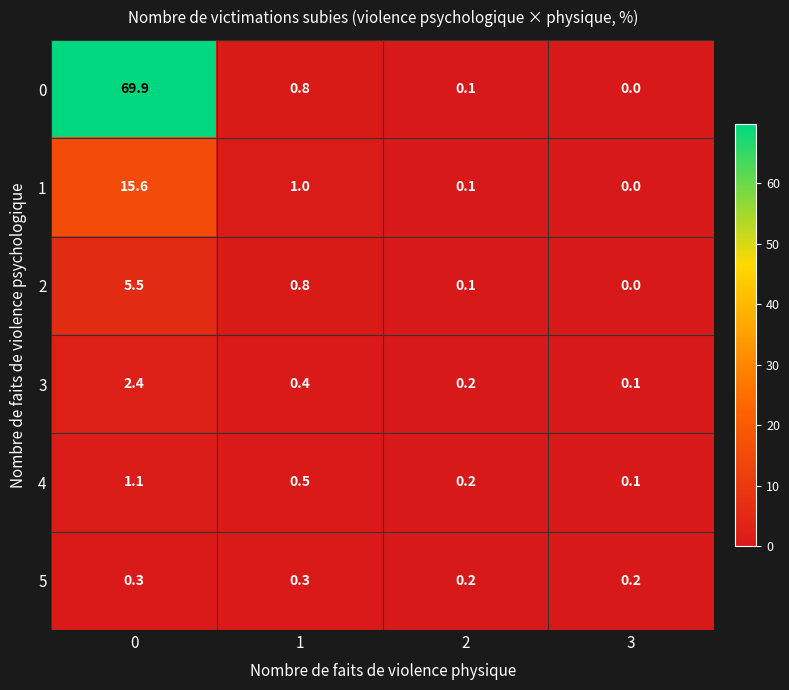

Reading left to right, extract all data points from this chart.

0: 69.9	0.8	0.1	0.0
1: 15.6	1.0	0.1	0.0
2: 5.5	0.8	0.1	0.0
3: 2.4	0.4	0.2	0.1
4: 1.1	0.5	0.2	0.1
5: 0.3	0.3	0.2	0.2